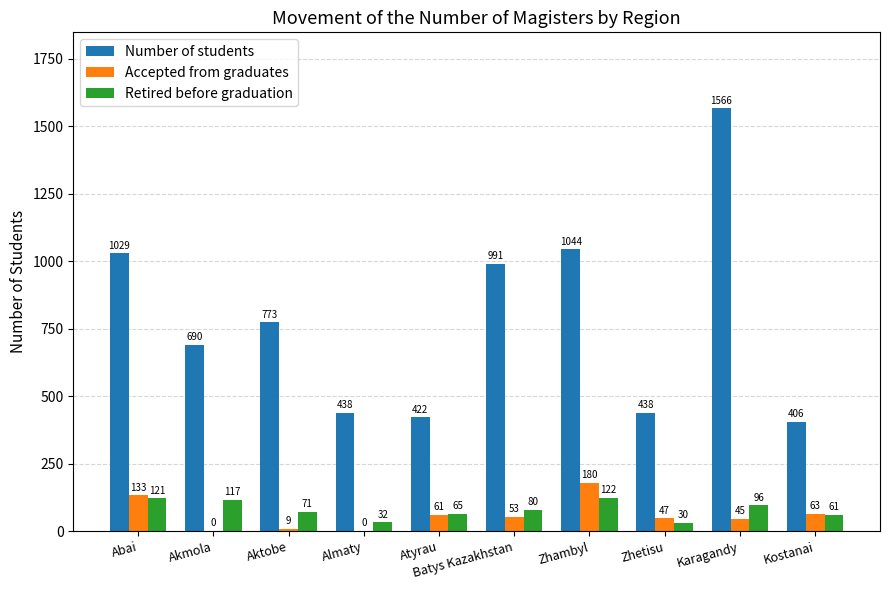

What is the highest value of the Accepted from graduates series?

180